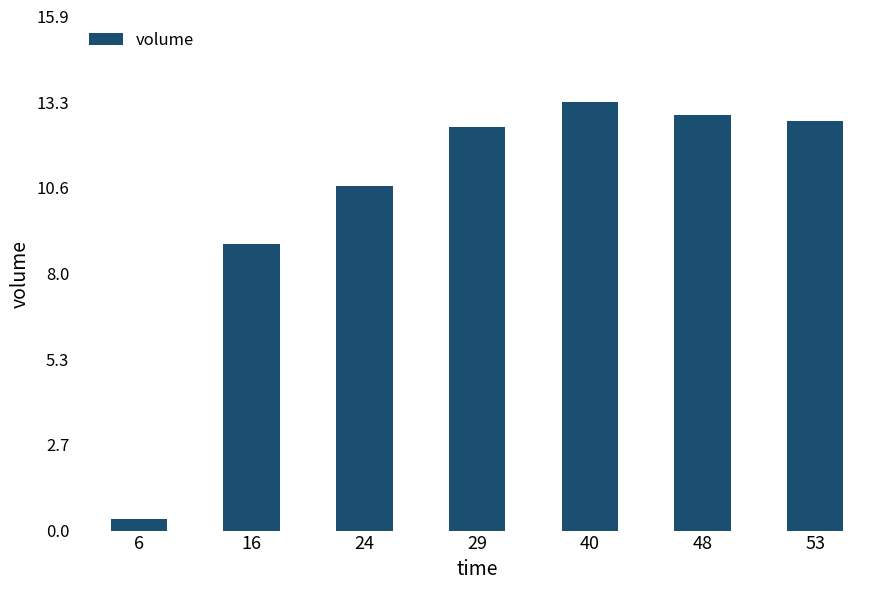

The chart shows a value of 8.1 at 53. True or false?

False